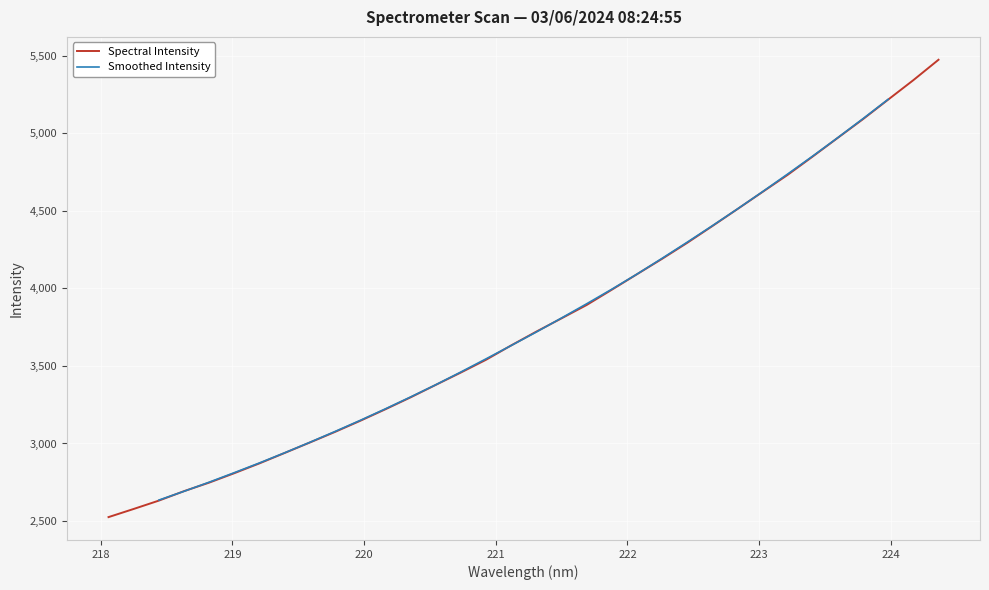

True or false: the data shows 8758.1 at 223.7895.

False